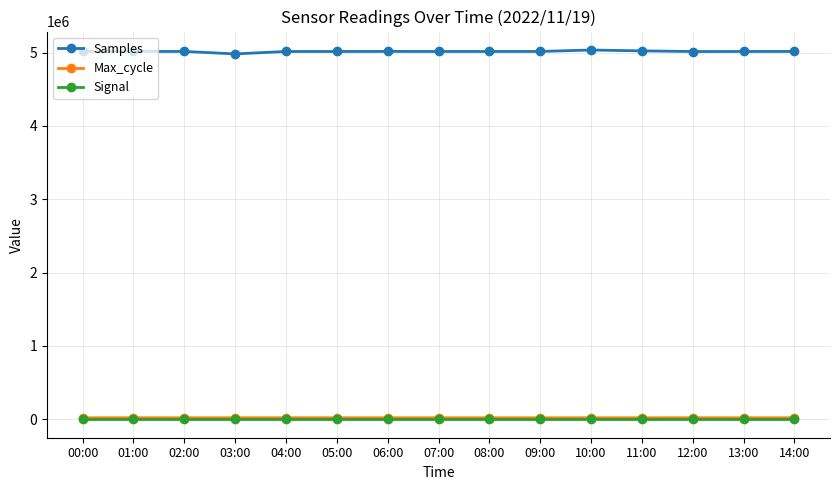

True or false: Max_cycle has more than 0 interior local peaks.

True